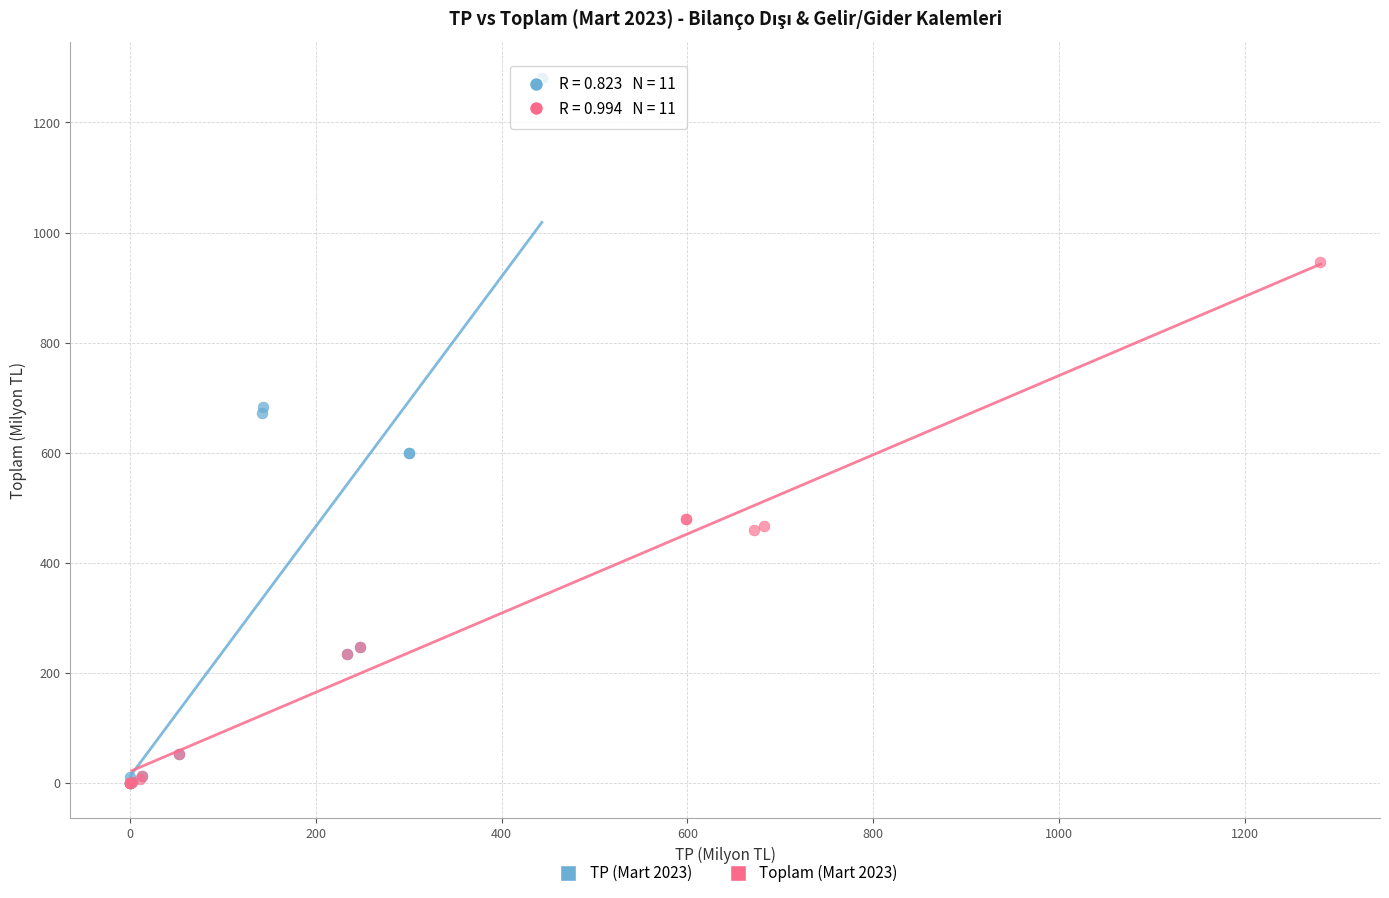

Which series has the largest Y range (max minus min)?

TP (Mart 2023)